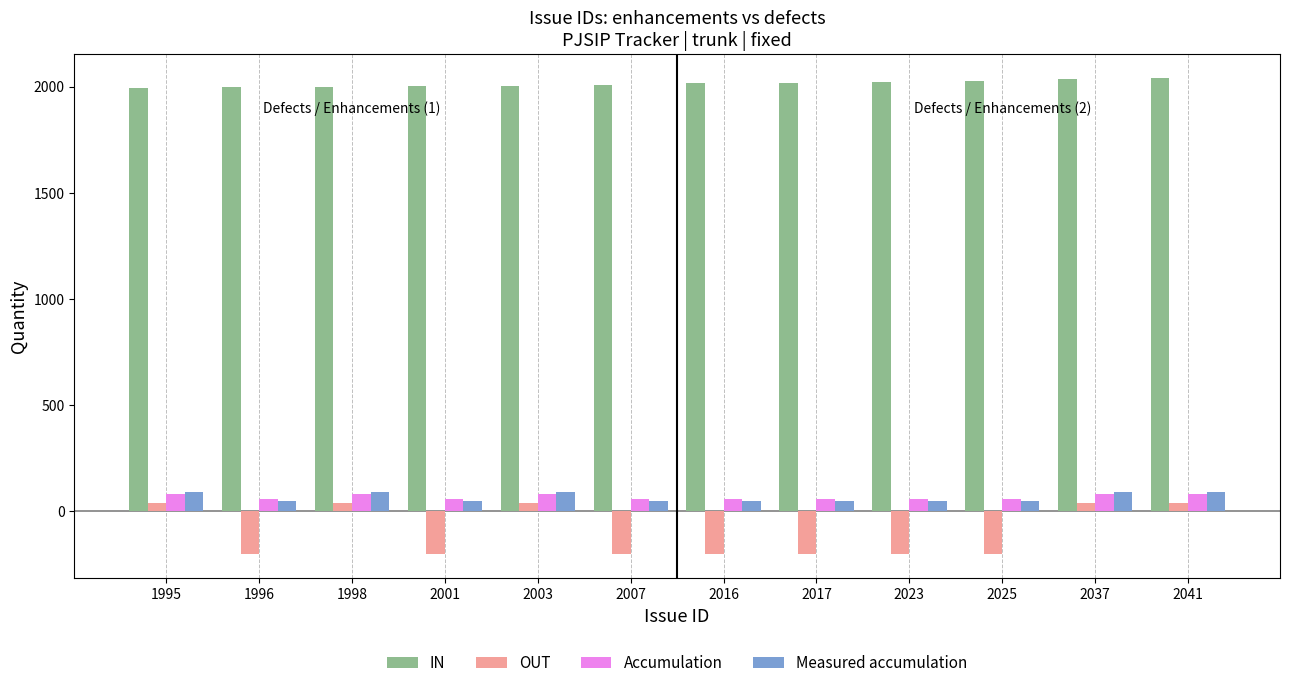

What are all the series names shown in the legend?

IN, OUT, Accumulation, Measured accumulation